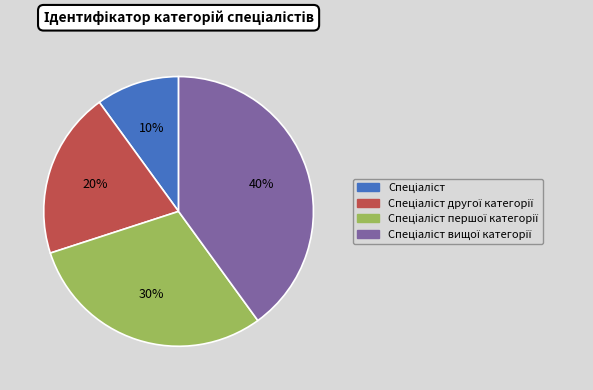

Does any single category account for the majority?

No